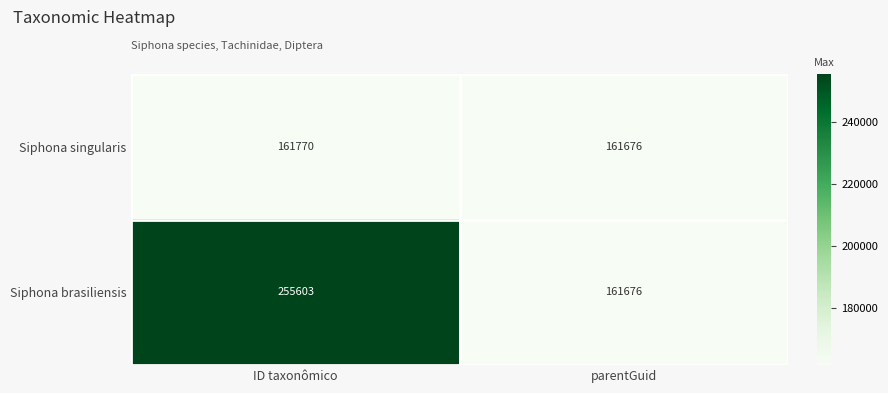

Rank the categories by Siphona brasiliensis value from highest to lowest.

ID taxonômico, parentGuid